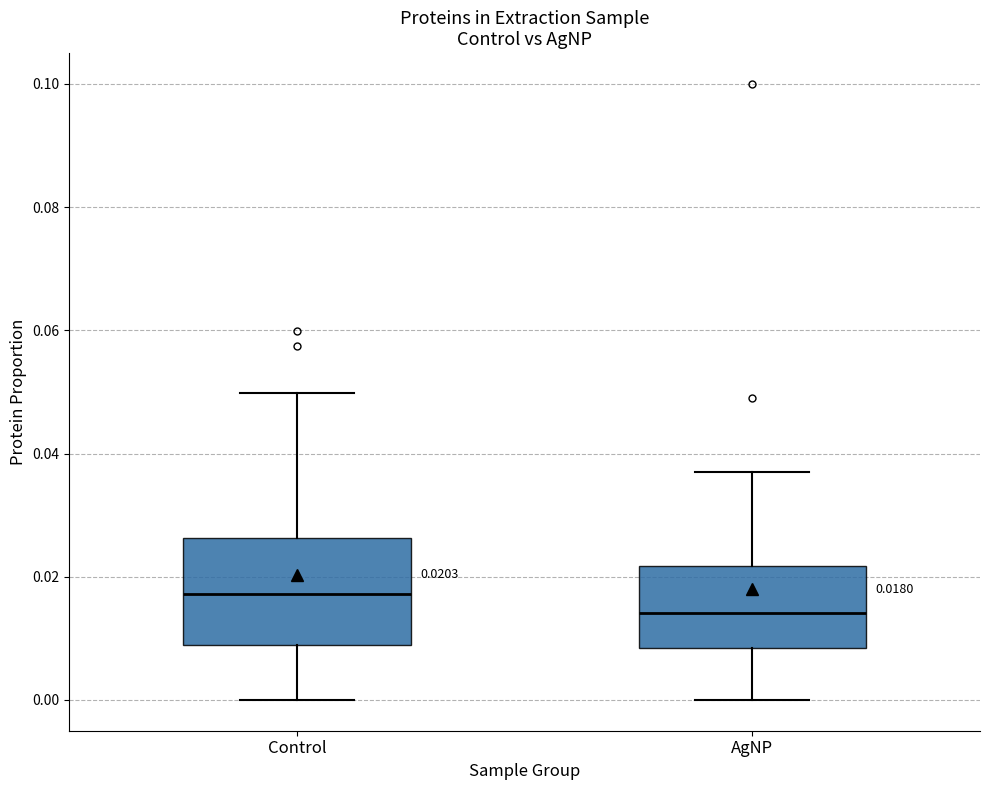

Comparing the boxes themselves (not the whiskers), which one is the tallest?

Control